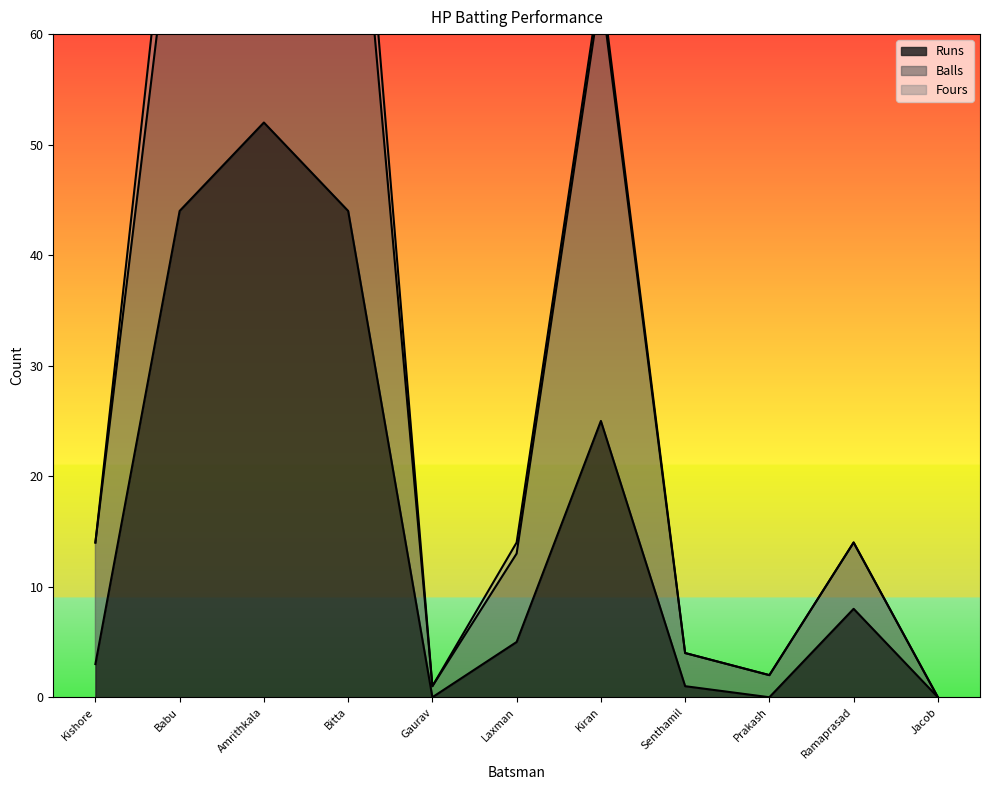

Where is the first local maximum for Runs?

Amrithkala